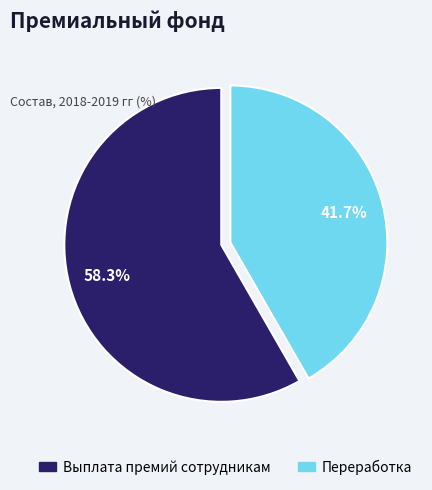

Is there a majority slice in this chart?

Yes